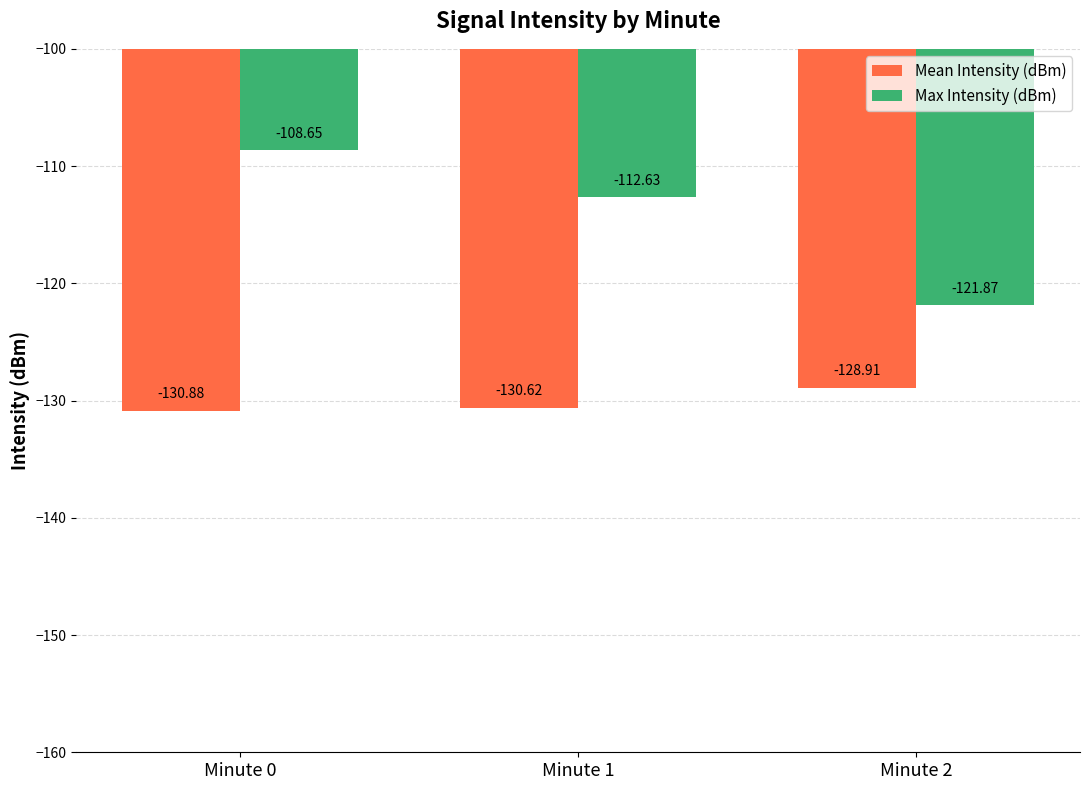

Which series has the largest range (max minus min)?

Max Intensity (dBm)